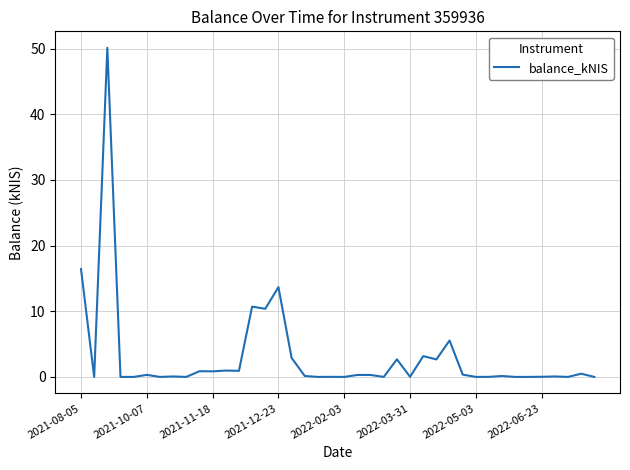

What is the greatest value displayed?

50.1